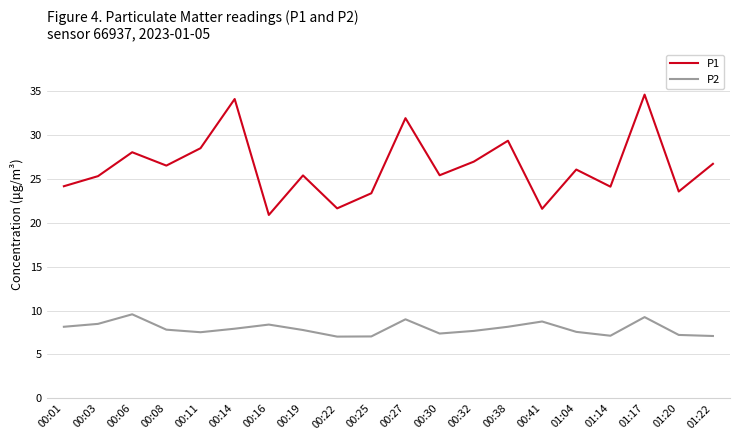

Which series has the largest total across all categories?

P1